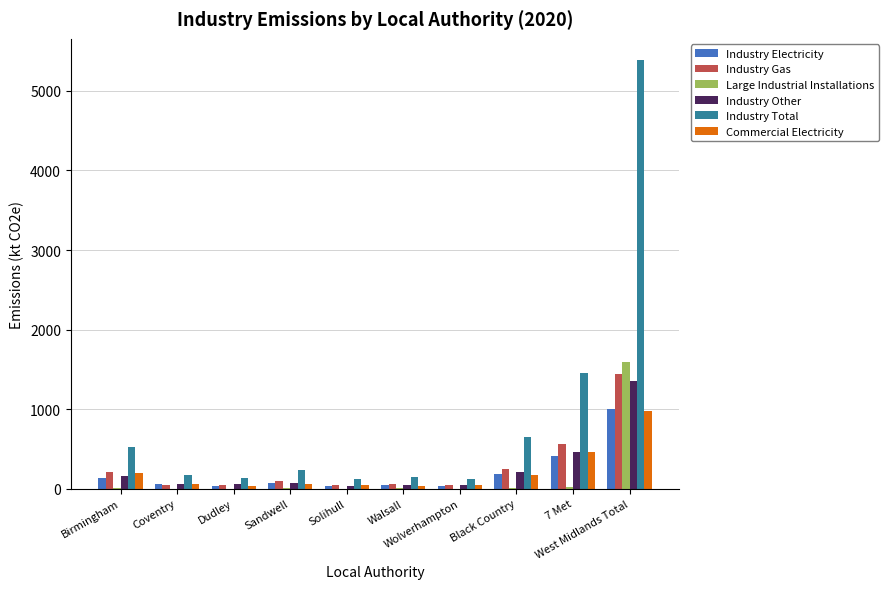

True or false: Industry Other has a value of 125.7 at 7 Met.

False